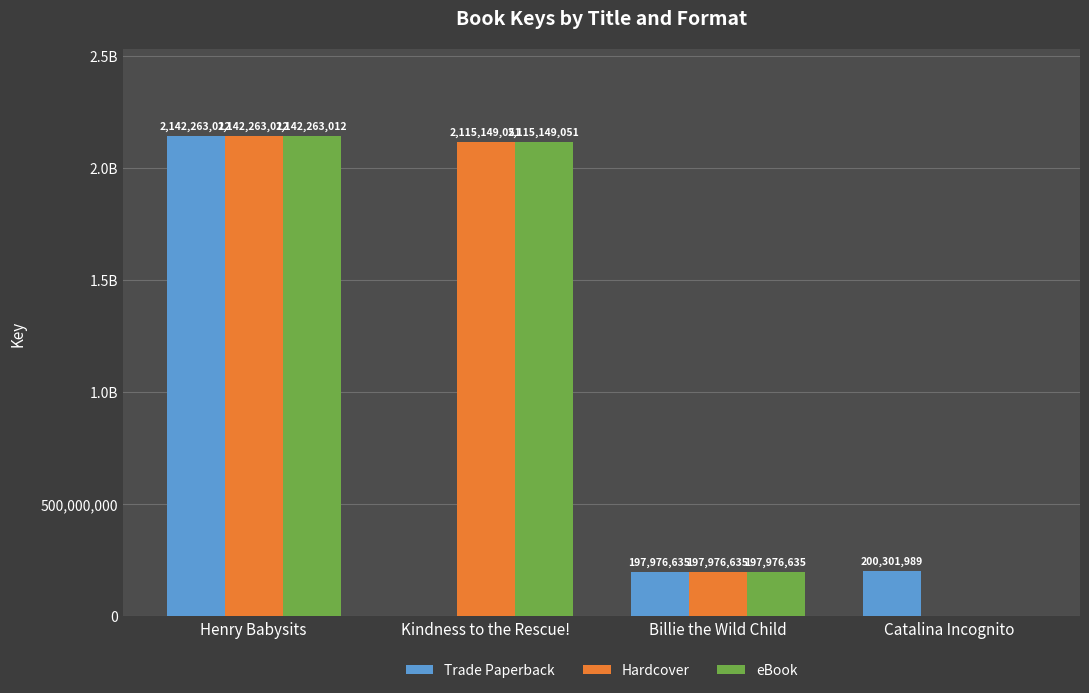

What position from the right is Kindness to the Rescue!?

3